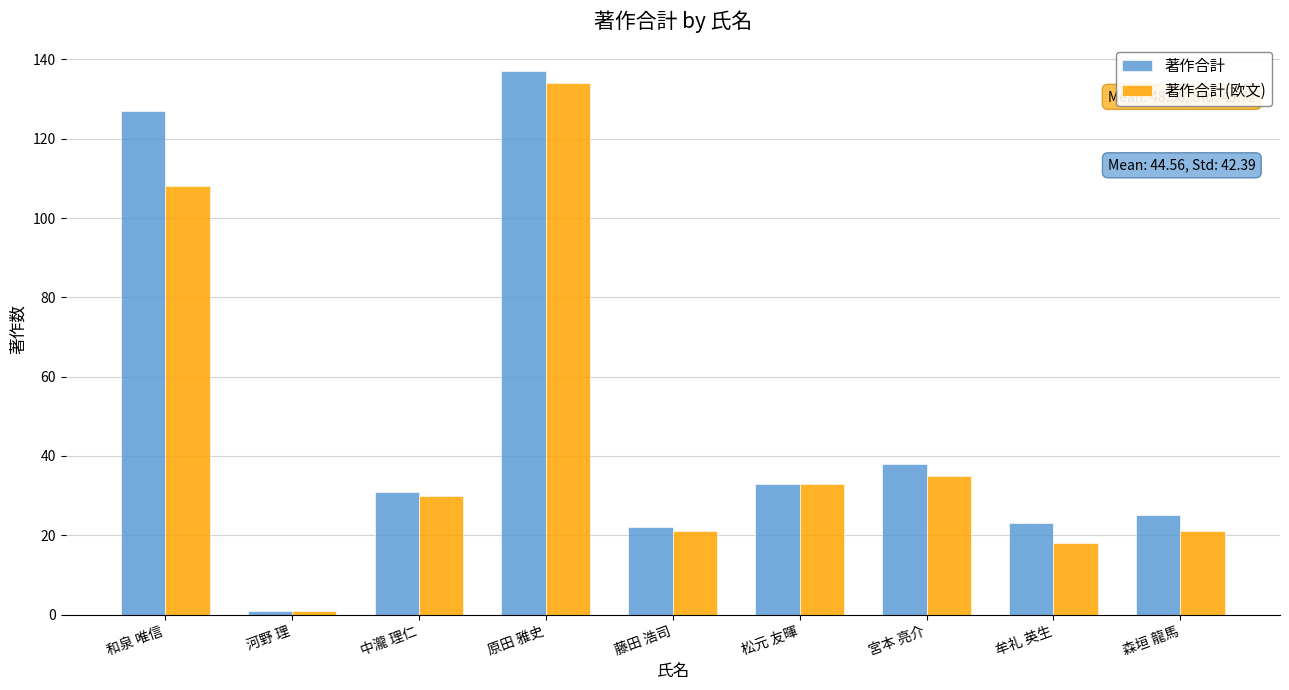

Which category has the lowest value in the 著作合計(欧文) series?

河野 理